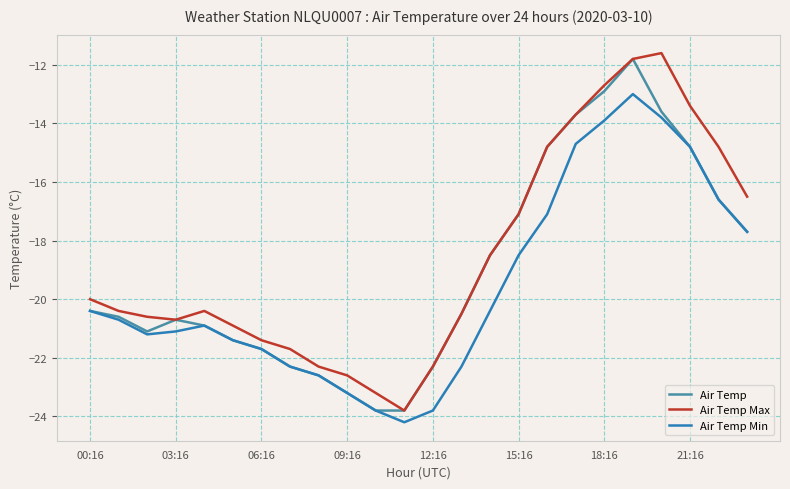

What is the lowest value of the Air Temp series?

-23.8